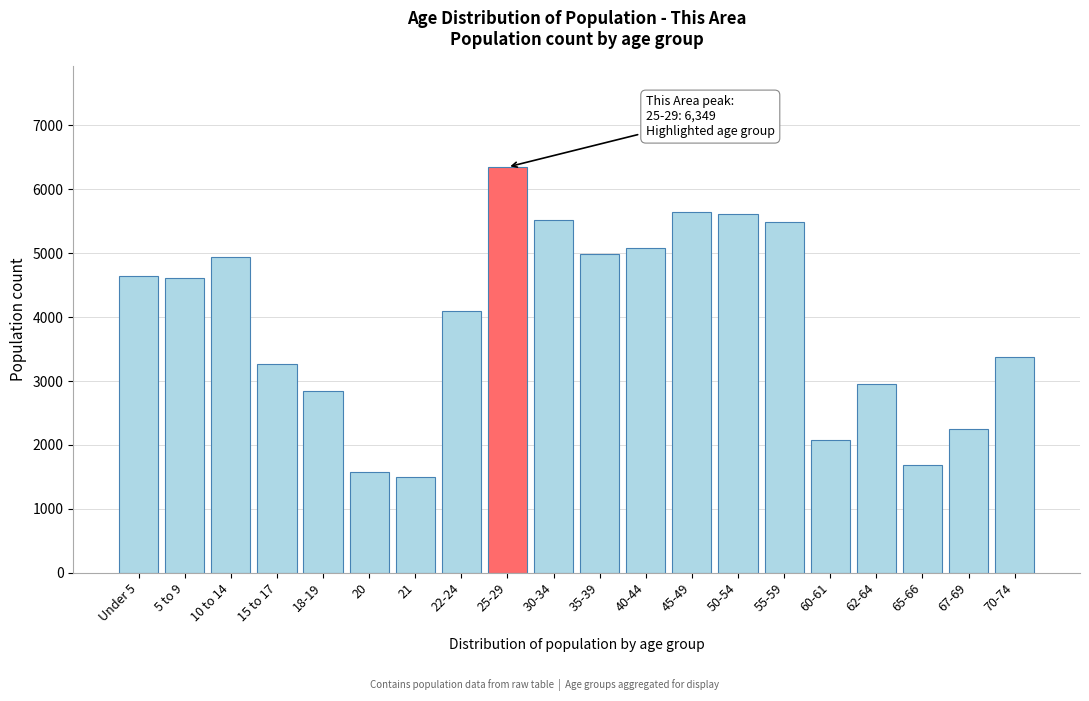

What is the value of the 12th bar from the left?

5074